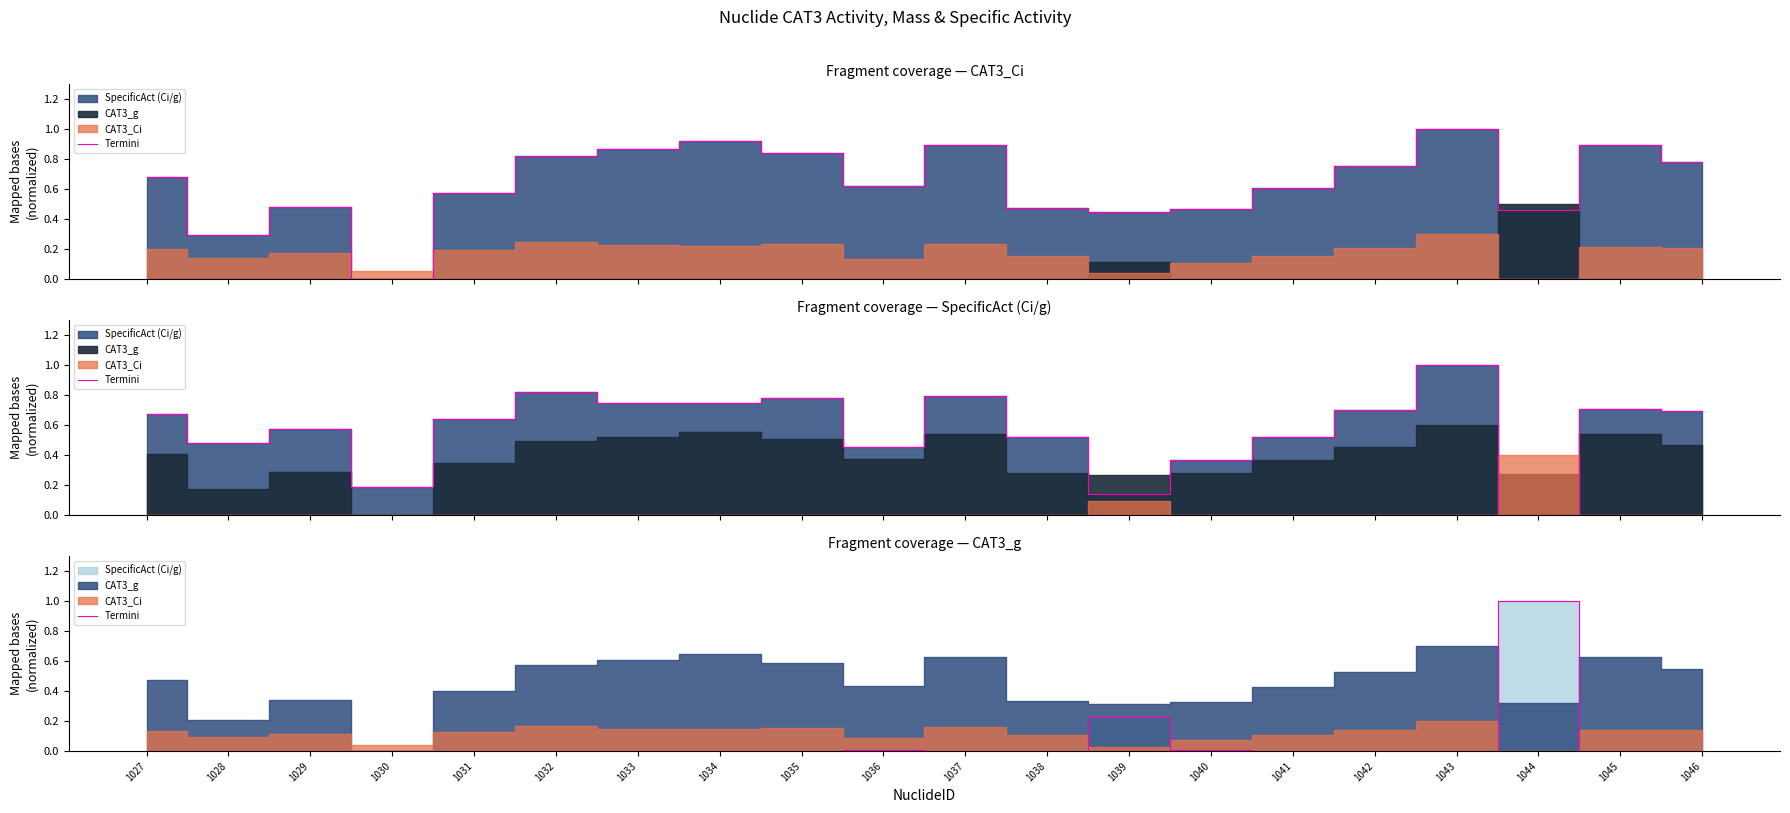

True or false: the data shows 0.0 at 1031.

False